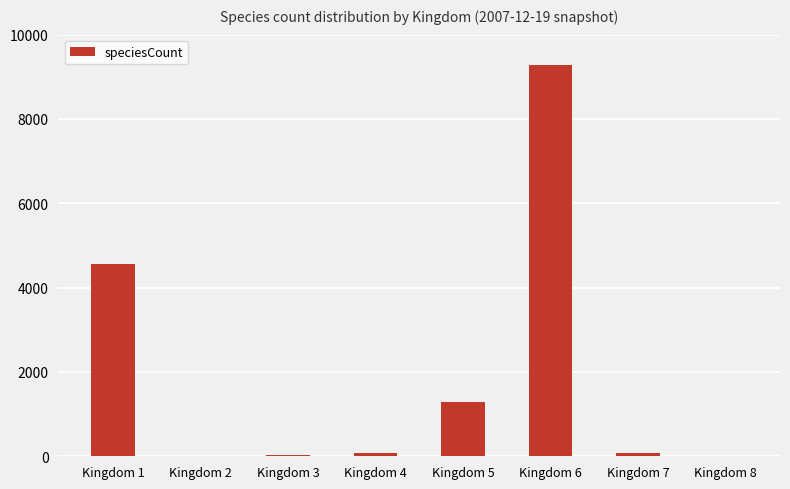

Count the number of data series in this chart.

1